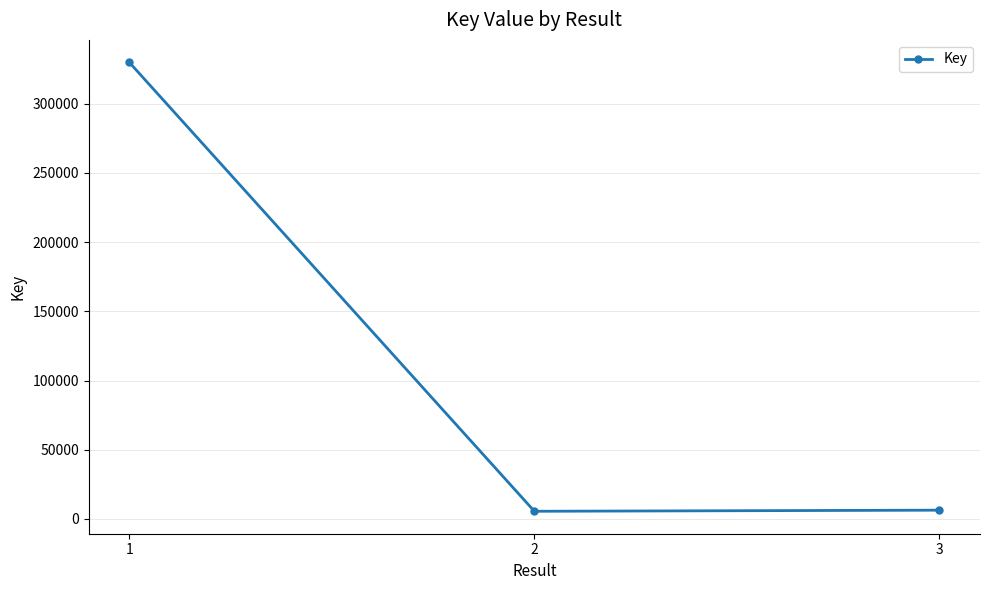

At which label does the data first exceed 6355?

1